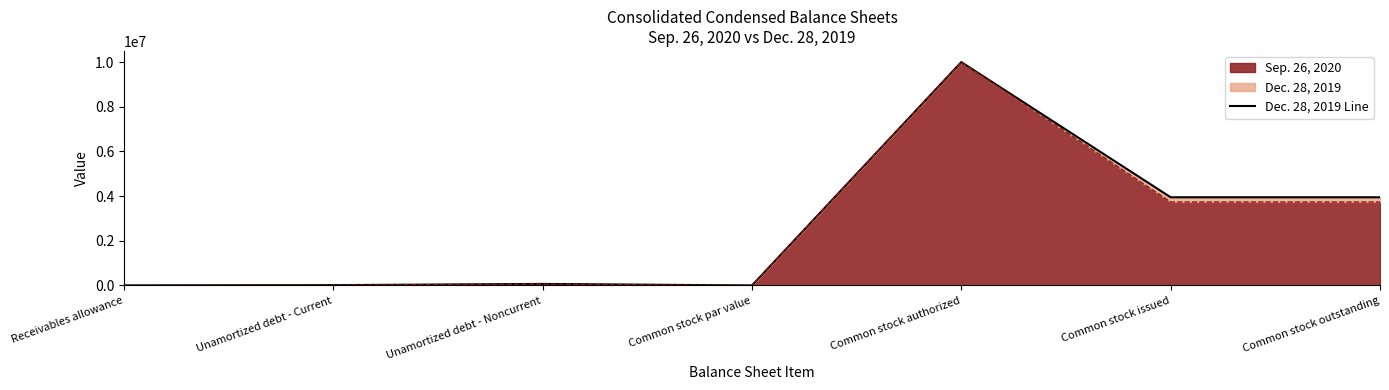

Which category has the highest value across all series?

Common stock authorized